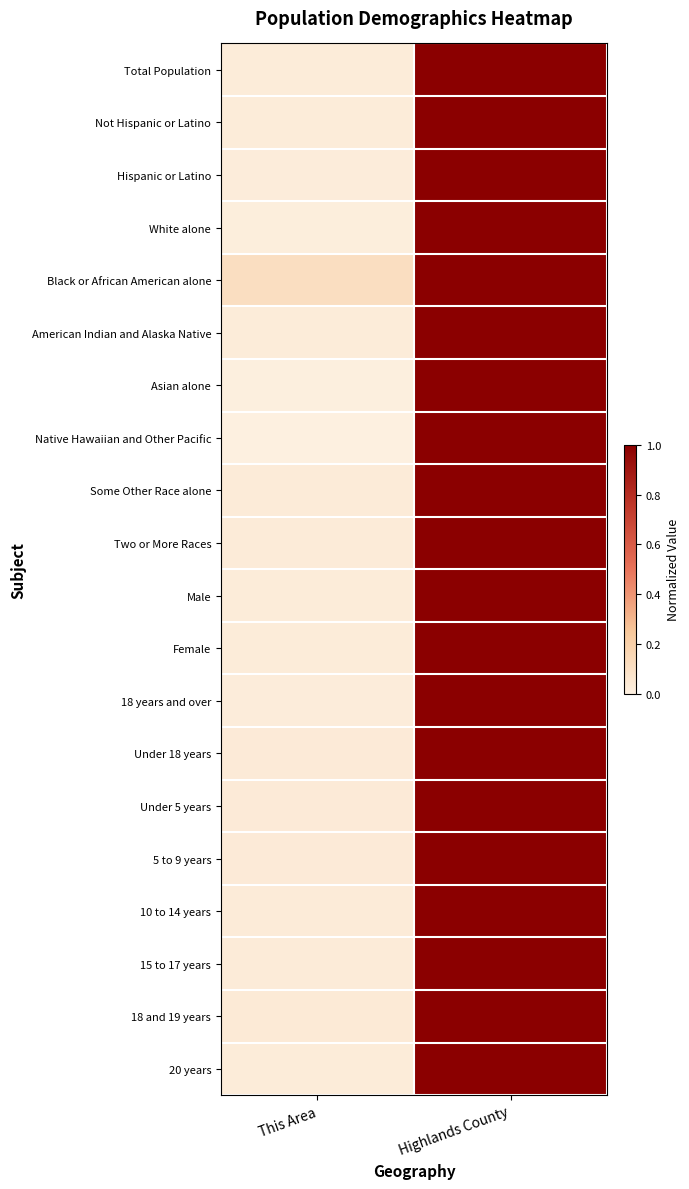

How many distinct data groups are displayed?

20